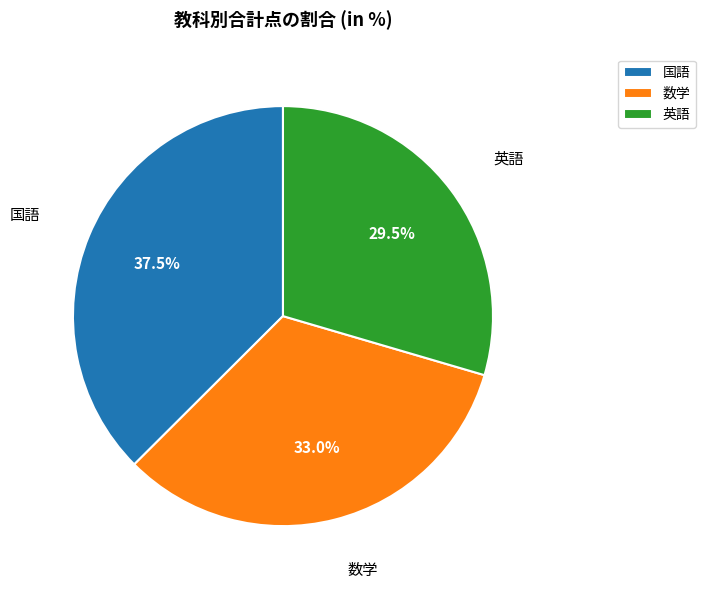

How many slices are in this pie chart?

3